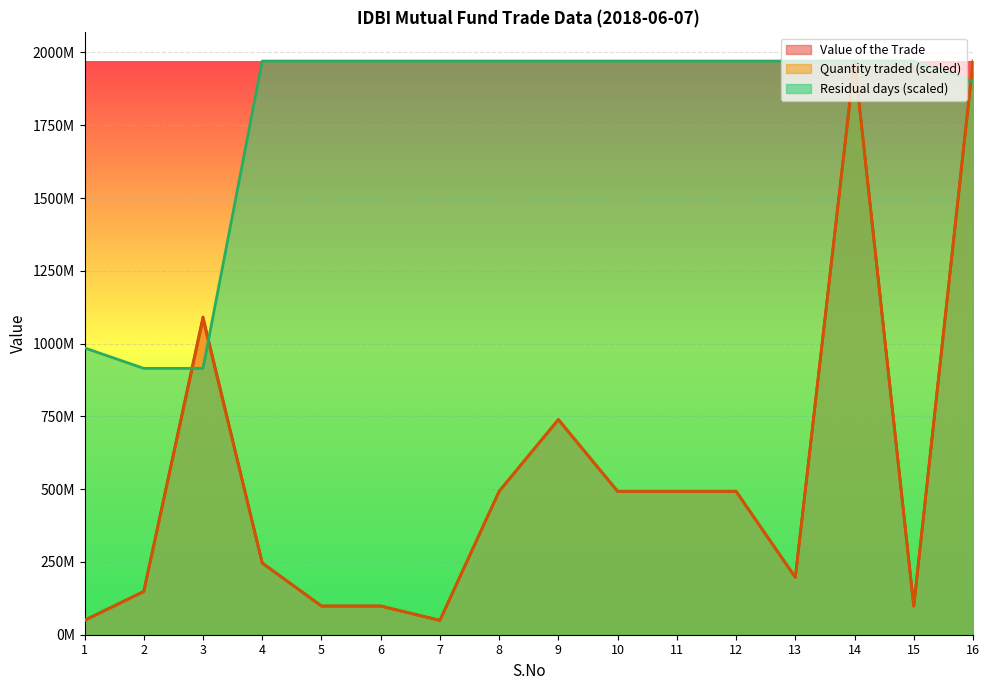

What is the value of the Quantity traded point at the 9th from the left?

738929250.0